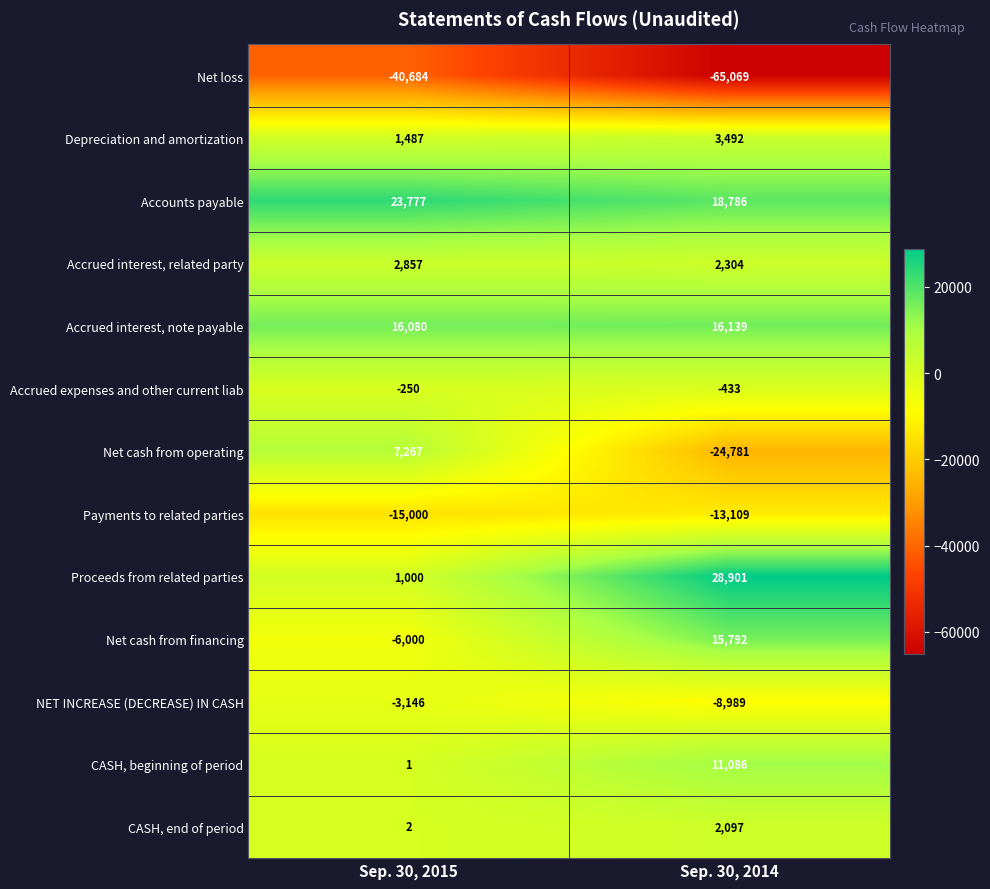

What is the spread (max minus min) of values at Sep. 30, 2015?

64461